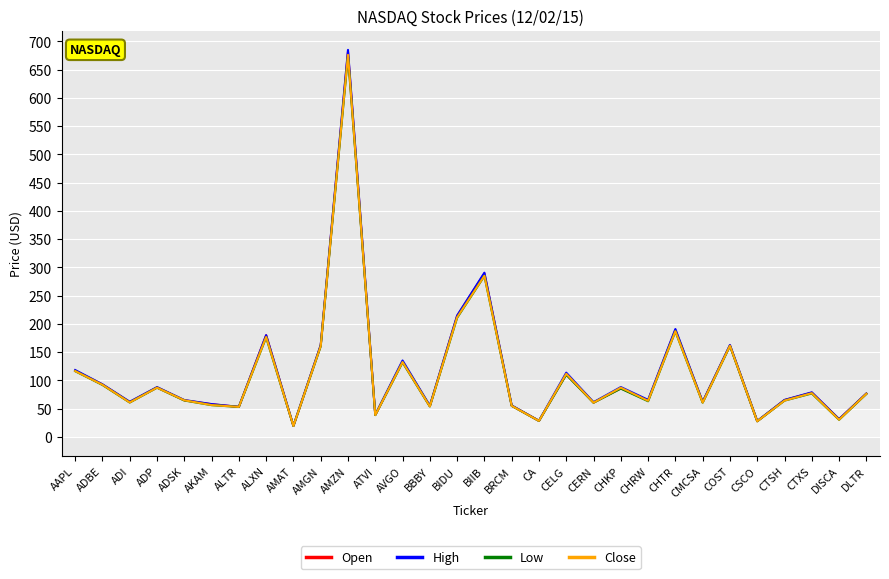

What is the average value of the Close series?

112.4